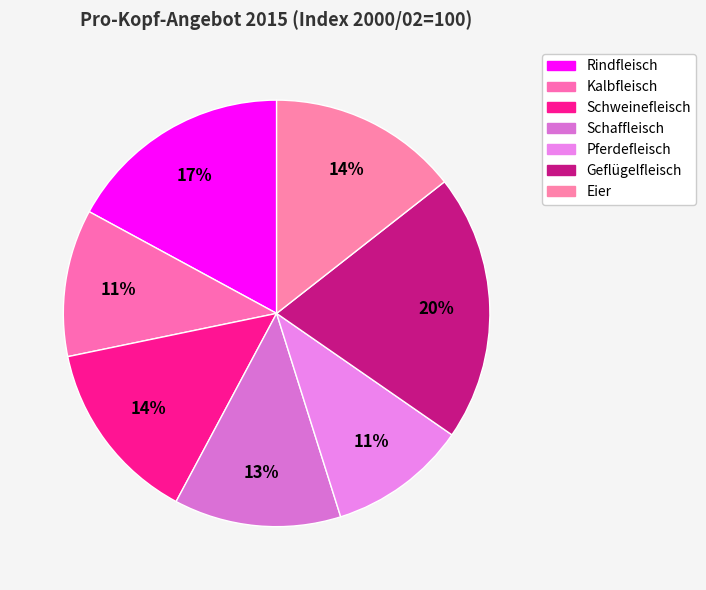

How many segments does this pie chart have?

7